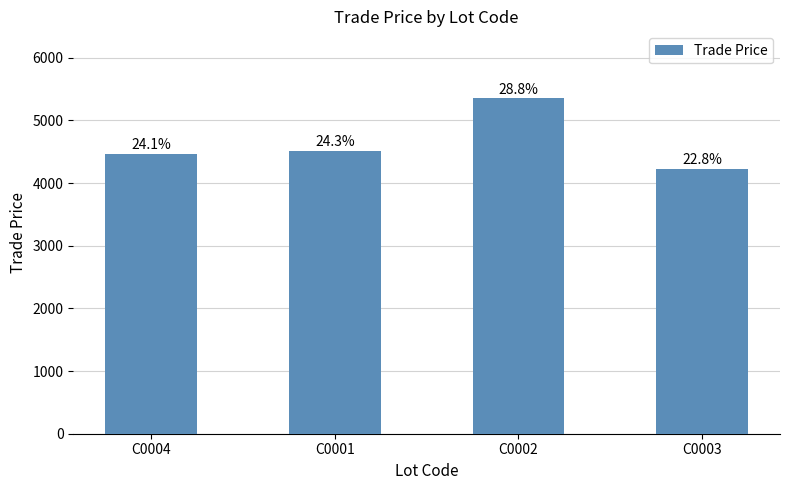

Is it true that the value at C0004 is 7363.3?

False